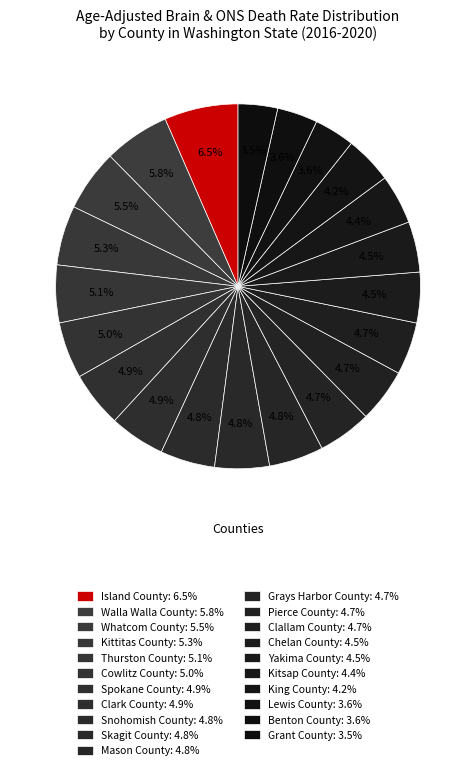

How many segments does this pie chart have?

21